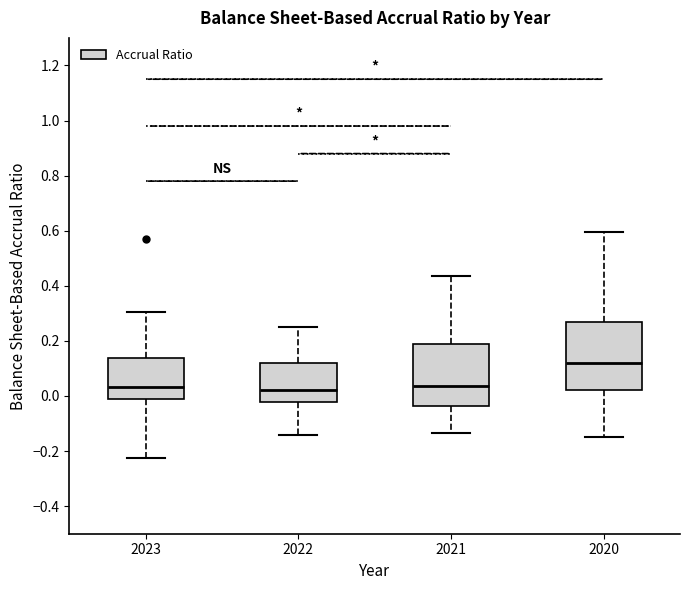

Reading left to right, read every box against the y-axis: the position of its median line, the range the box covers, and the ends of its whiskers. The values are not printed on the chart, so give them approximately, as read against the axis.

2023: median 0.04, box 0.00 to 0.14, whiskers -0.22 to 0.30
2022: median 0.02, box -0.02 to 0.12, whiskers -0.14 to 0.24
2021: median 0.04, box -0.04 to 0.18, whiskers -0.14 to 0.44
2020: median 0.12, box 0.02 to 0.26, whiskers -0.14 to 0.60